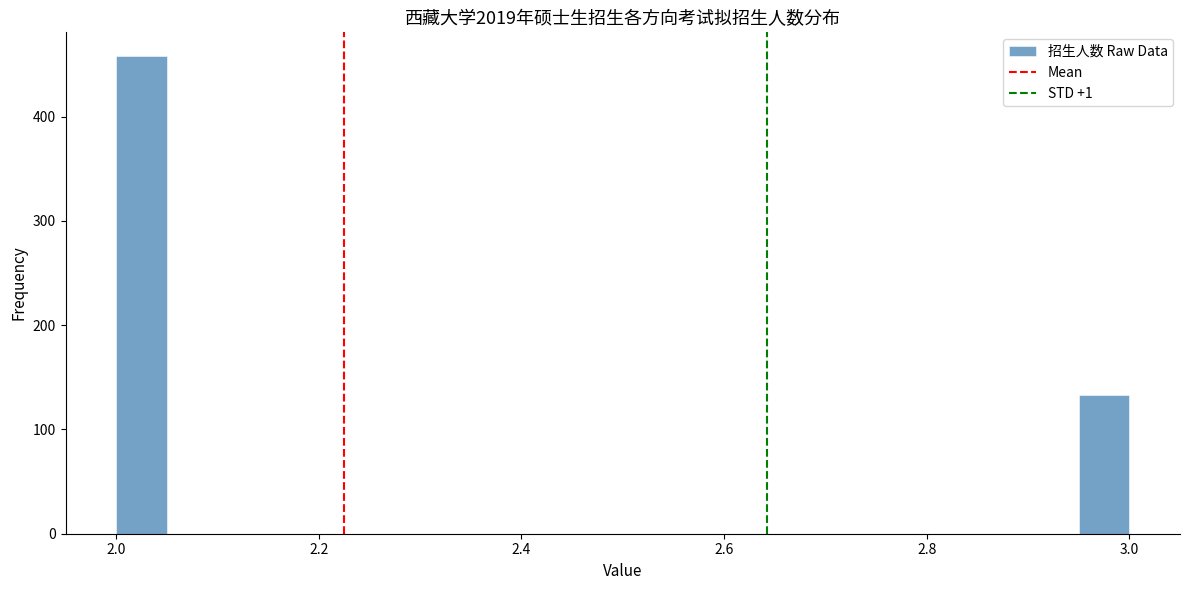

Read against the x-axis, roughly where is the centre of the tallest bar?

2.02